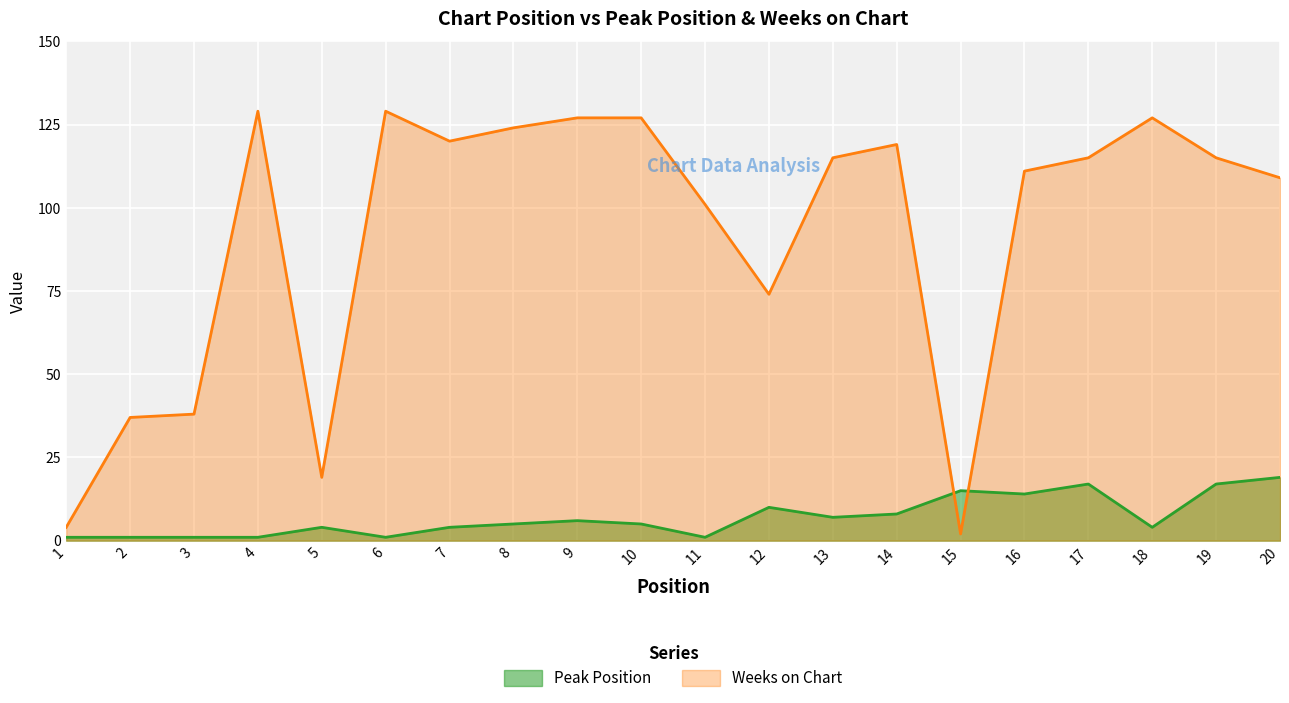

Rank the categories by Weeks on Chart value from highest to lowest.

4, 6, 9, 10, 18, 8, 7, 14, 13, 17, 19, 16, 20, 11, 12, 3, 2, 5, 1, 15